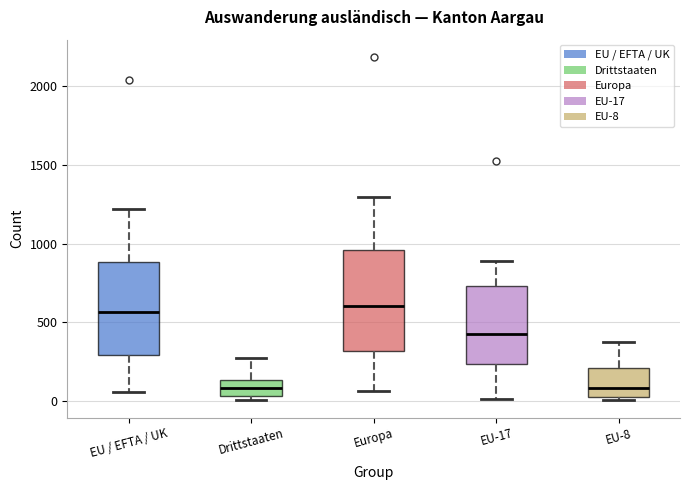

Where is the lower edge of the box for EU-17 on the y-axis? The values are not printed on the chart, so give them approximately, as read against the axis.

250